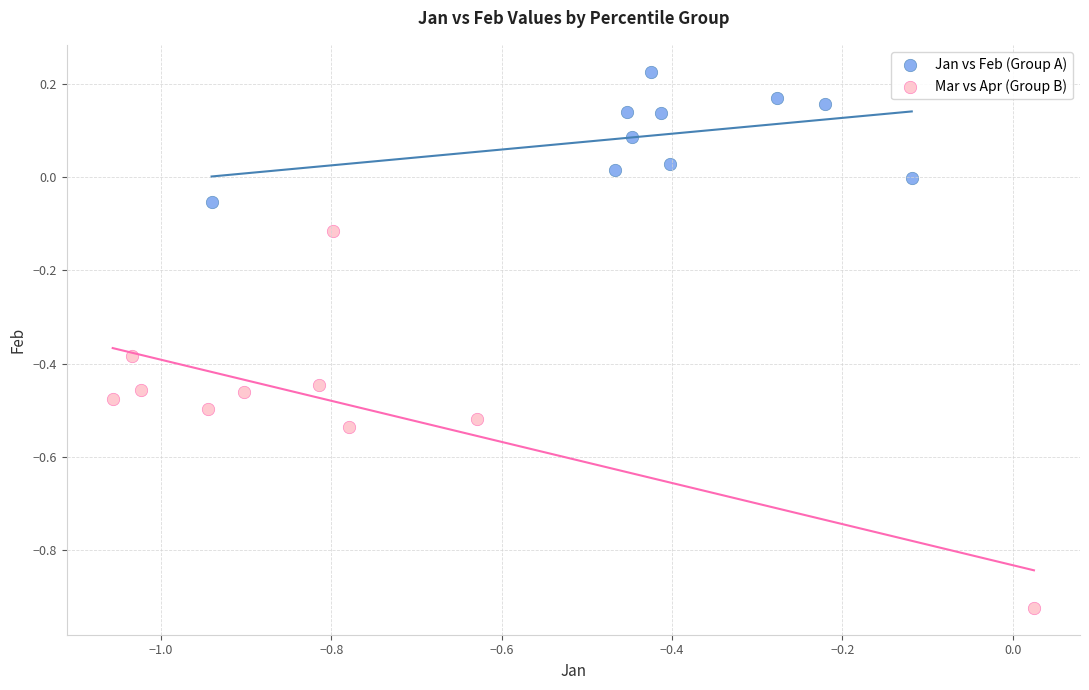

Which series contains the highest Y value?

Jan vs Feb (Group A)